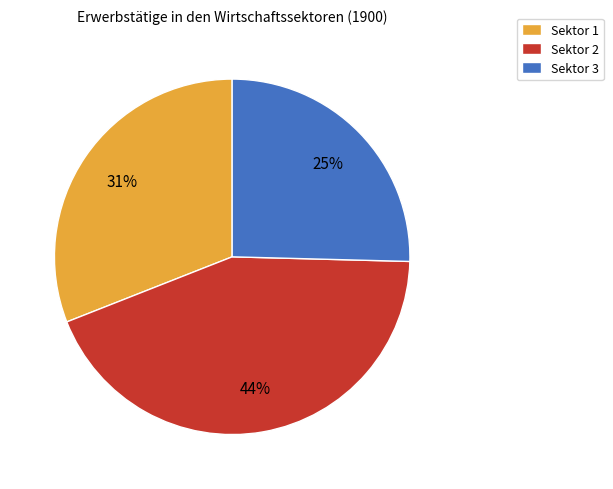

Is it true that Sektor 1 is 31% of the pie?

True